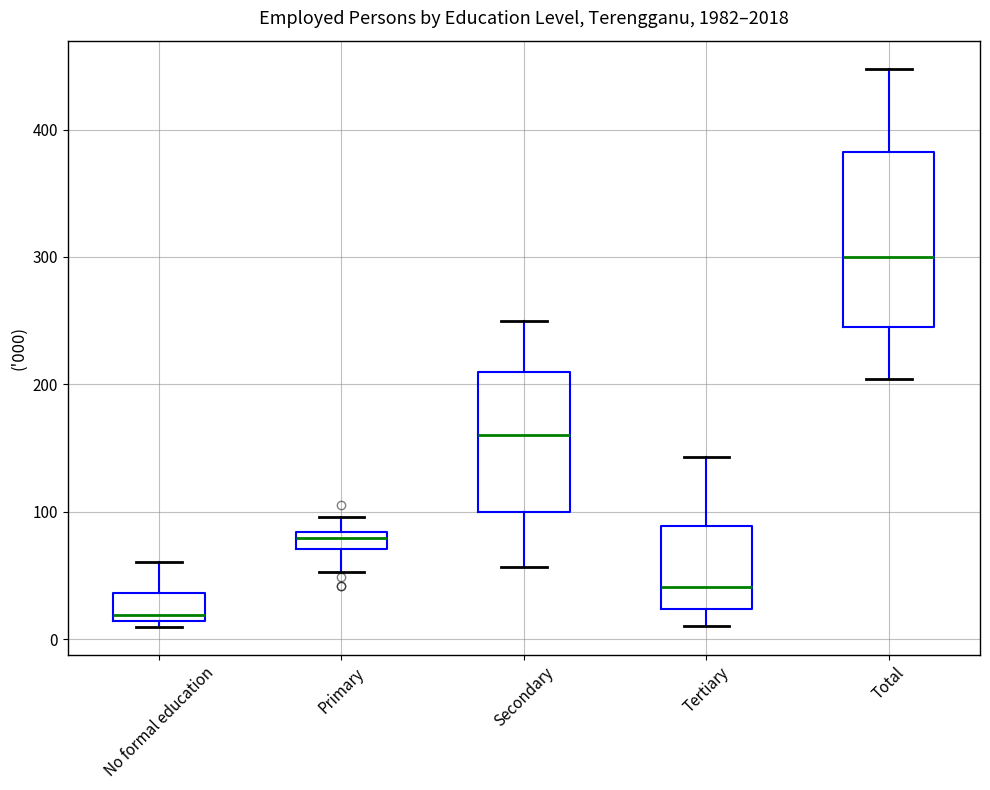

Which box is the tallest, from its lower edge to its upper edge?

Total